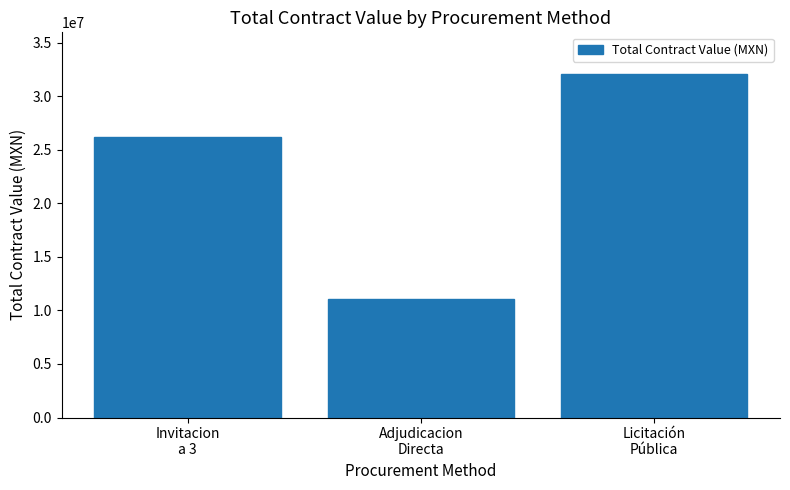

The value at Licitación
Pública is 57304439.7. True or false?

False